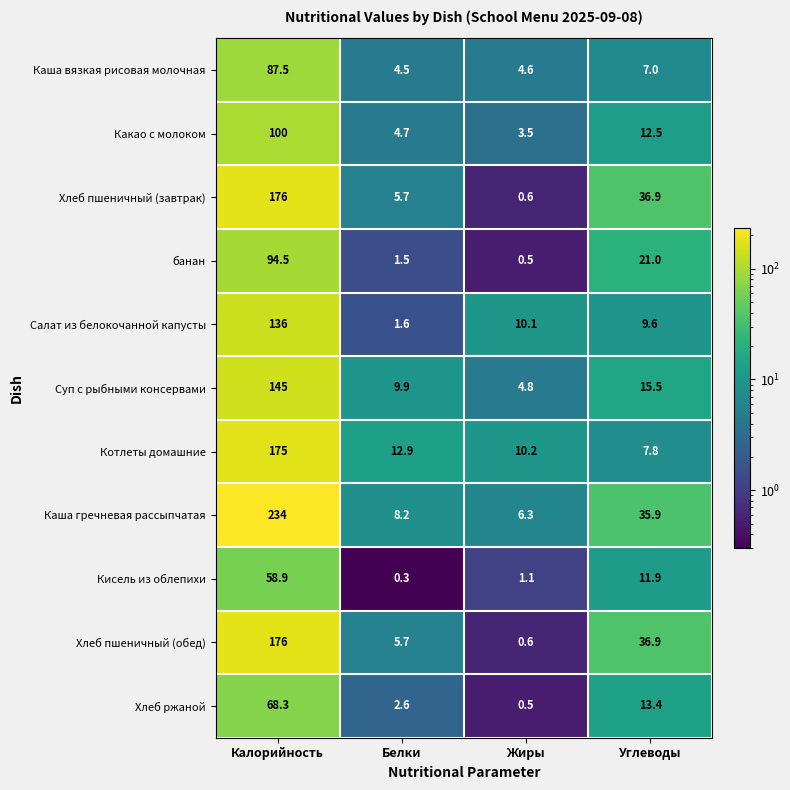

At which label is Каша гречневая рассыпчатая closest to 120?

Углеводы